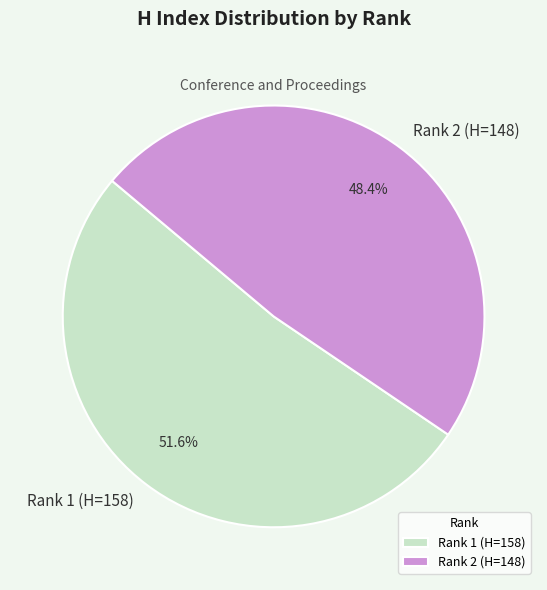

To the nearest percent, what is the difference between the Rank 2 (H=148) and Rank 1 (H=158) slice percentages?

3%